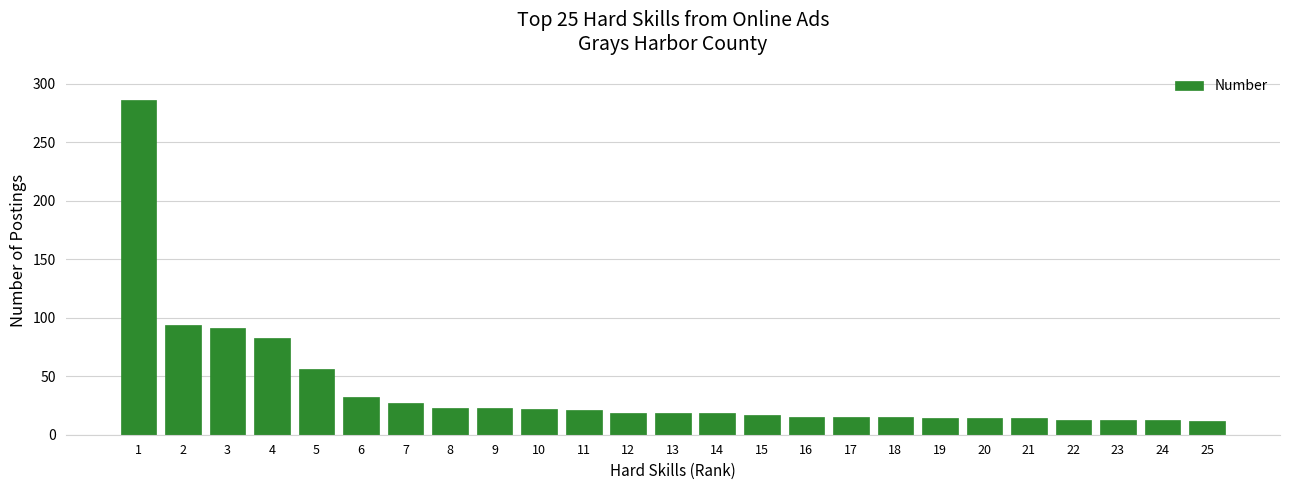

Approximately how many times larger is the value at 14 compared to 15?

1.1